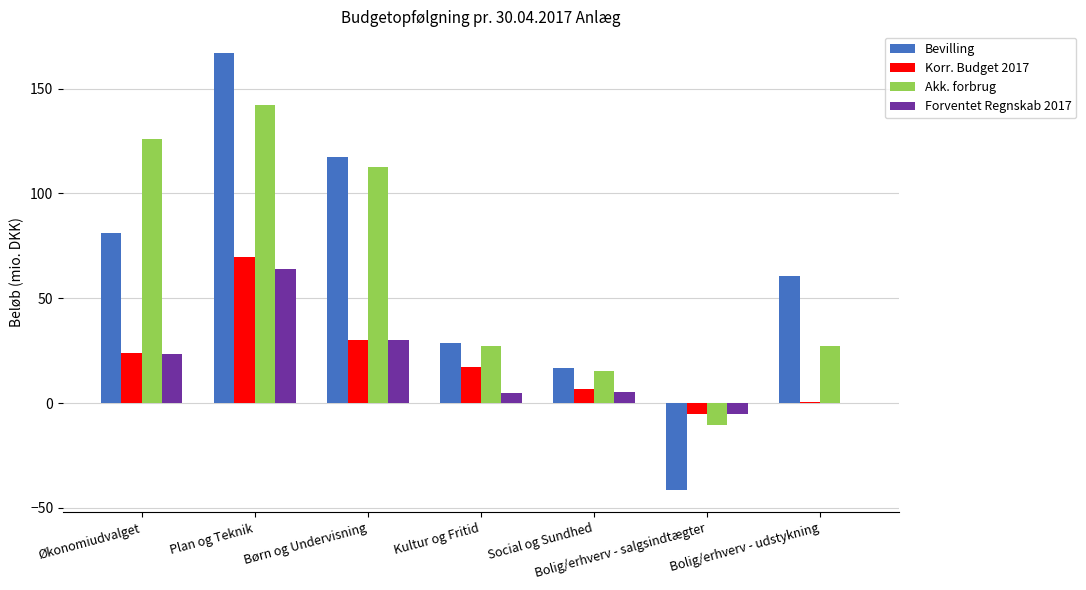

Which series changed the most between Plan og Teknik and Bolig/erhverv - salgsindtægter?

Bevilling